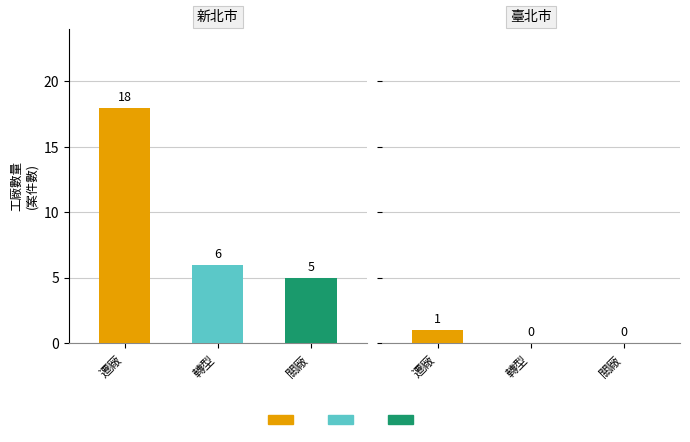

What position from the right is 新北市?

2